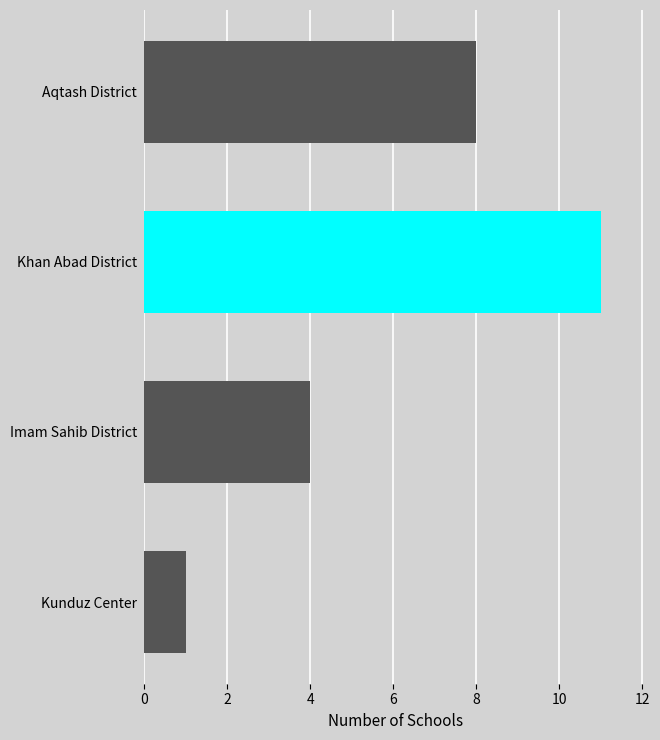

List the labels in order of value, smallest first.

Kunduz Center, Imam Sahib District, Aqtash District, Khan Abad District